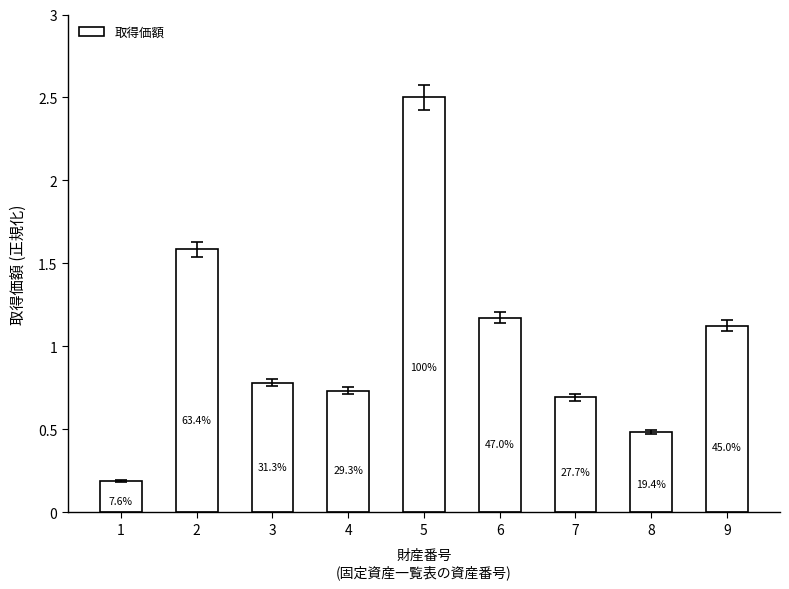

At which category does the chart reach its minimum across all series?

1